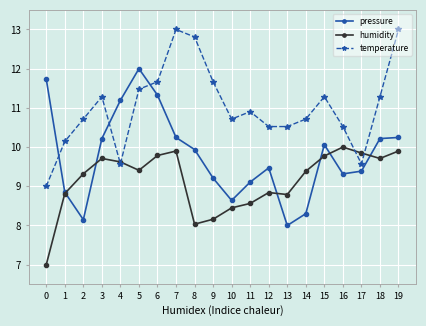

After their last crossing, which series has the higher values: pressure or temperature?

temperature